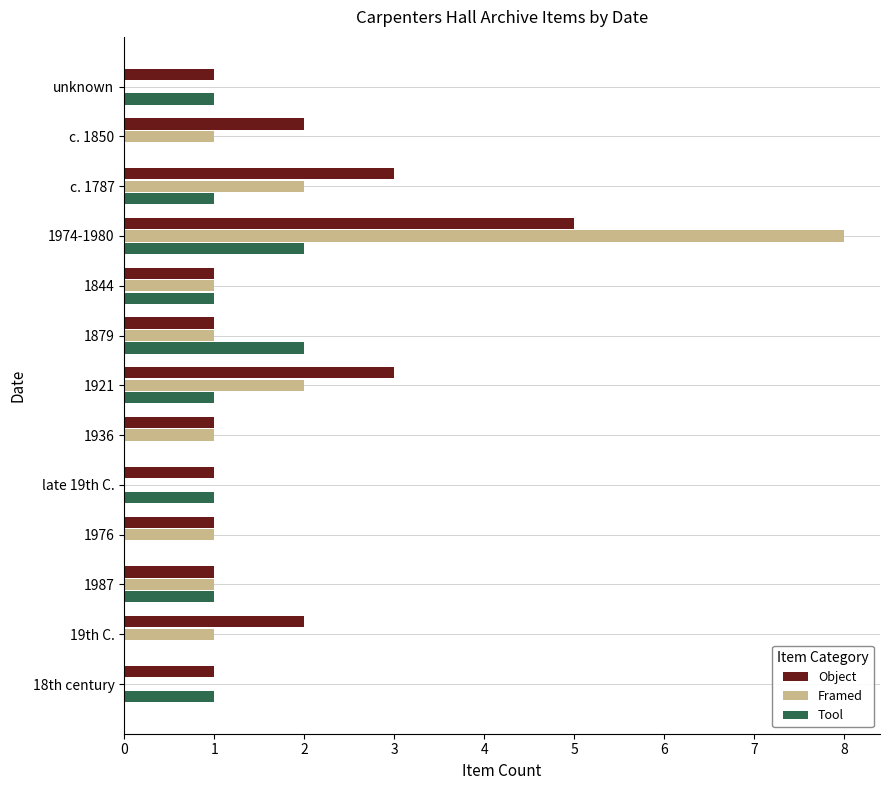

What is the average value of the Object series?

2